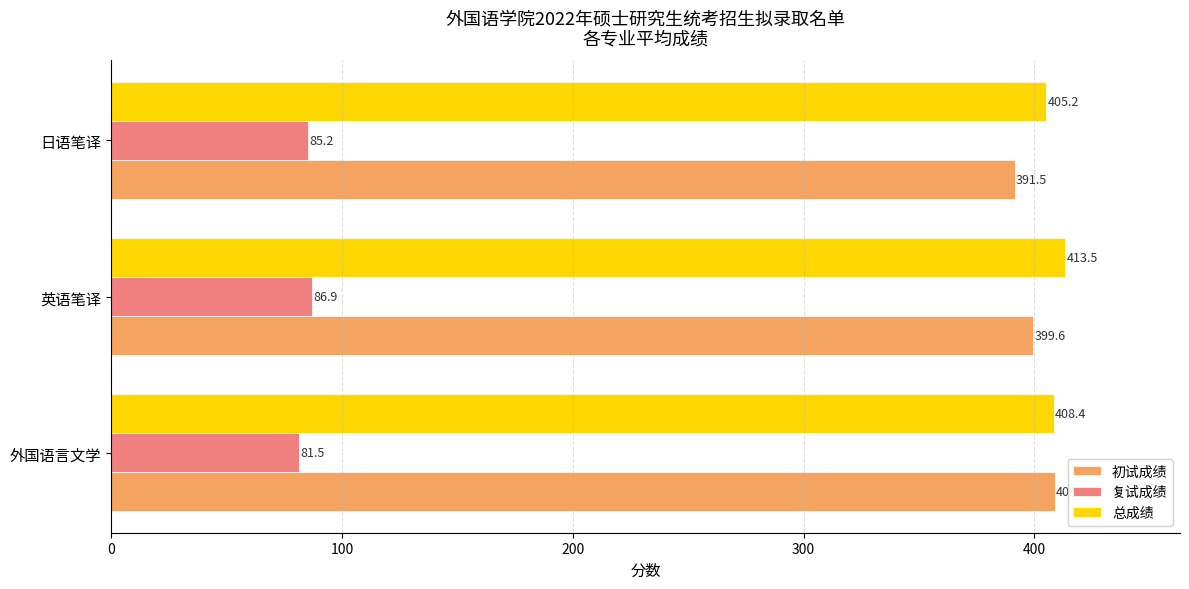

The value of 总成绩 at 外国语言文学 is 174.0. True or false?

False